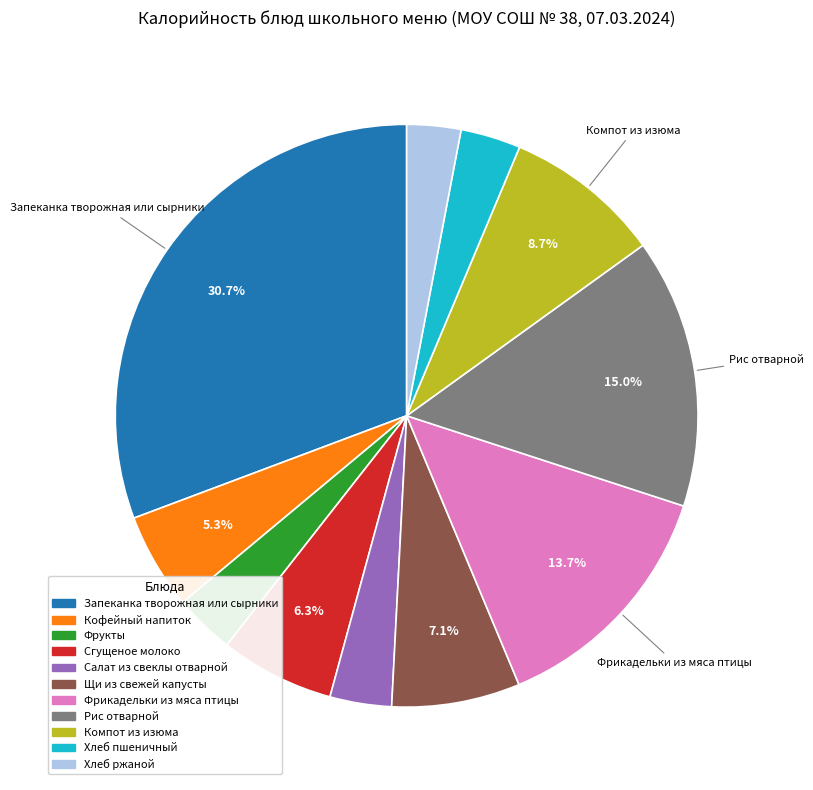

What percentage is NOT represented by Компот из изюма?

91.3%